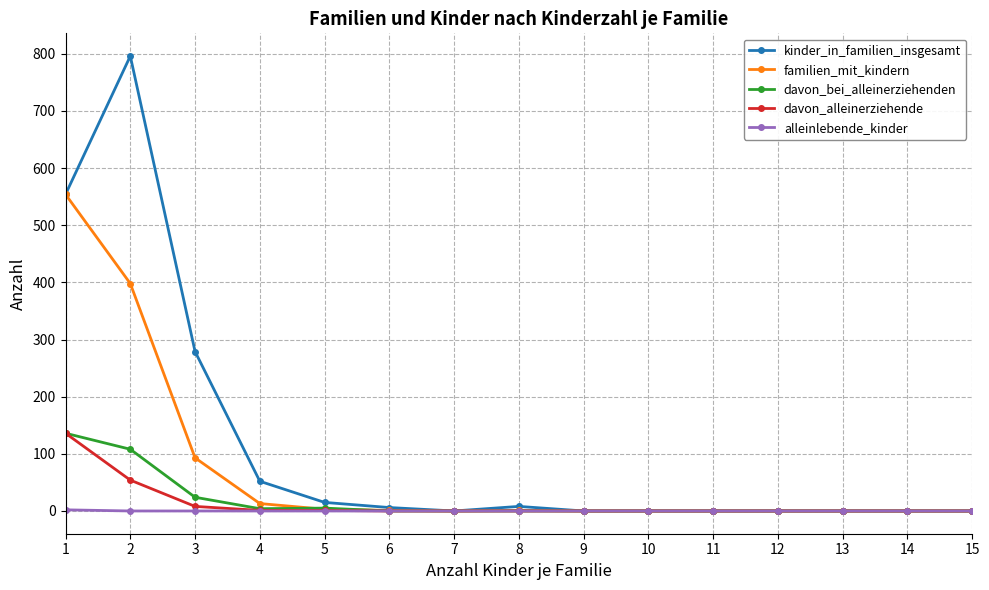

Rank the series at 3 from highest to lowest value.

kinder_in_familien_insgesamt, familien_mit_kindern, davon_bei_alleinerziehenden, davon_alleinerziehende, alleinlebende_kinder